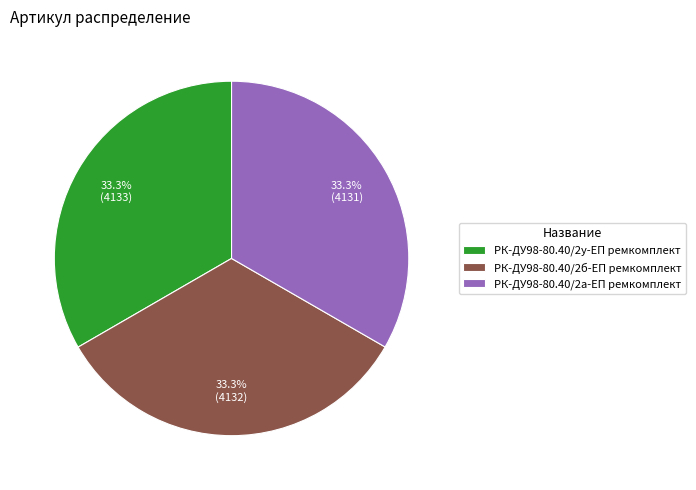

How much of the chart is everything except РК-ДУ98-80.40/2а-ЕП ремкомплект?

66.7%